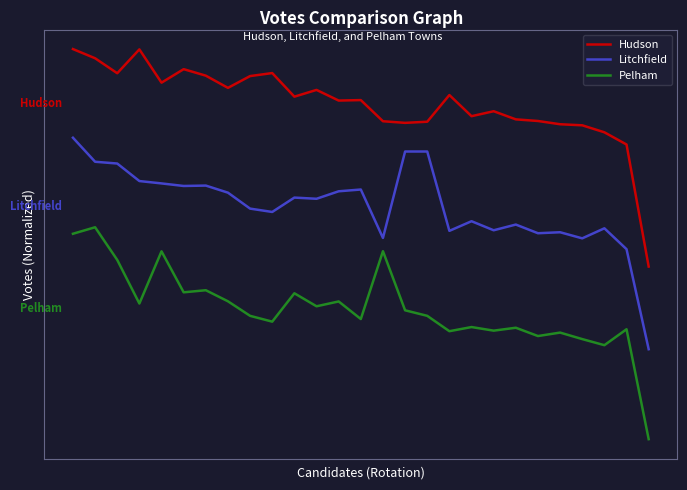

List the series in order of their overall mean, lowest first.

Pelham, Litchfield, Hudson